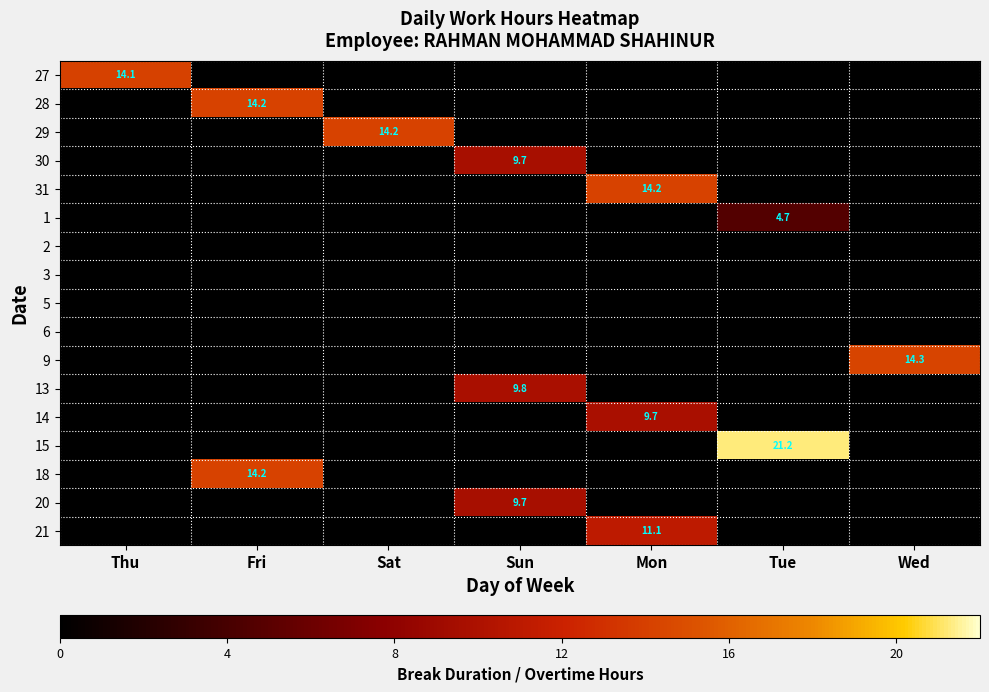

True or false: 20 has a value of 9.7 at Sun.

True